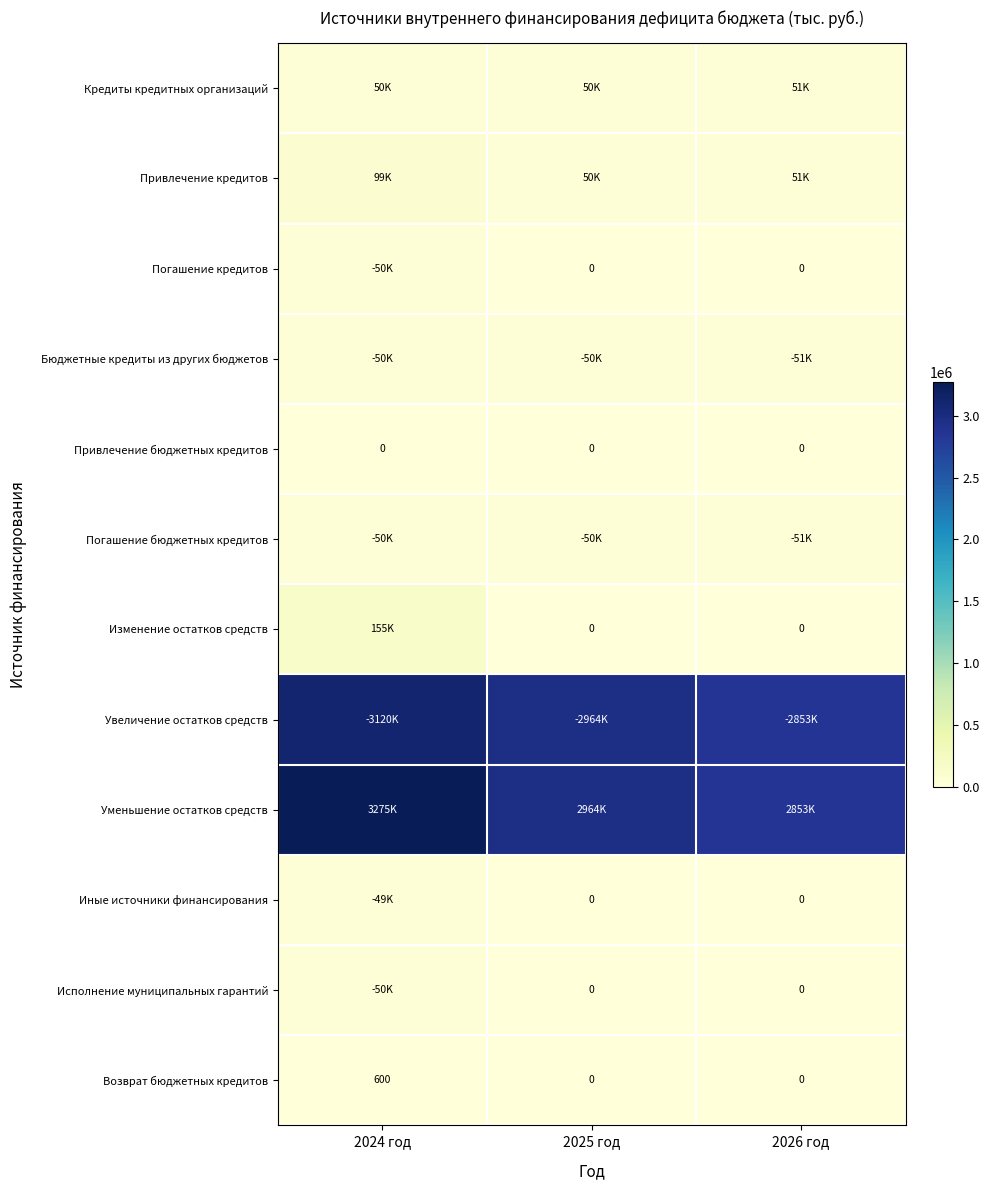

How many series are shown in this chart?

12